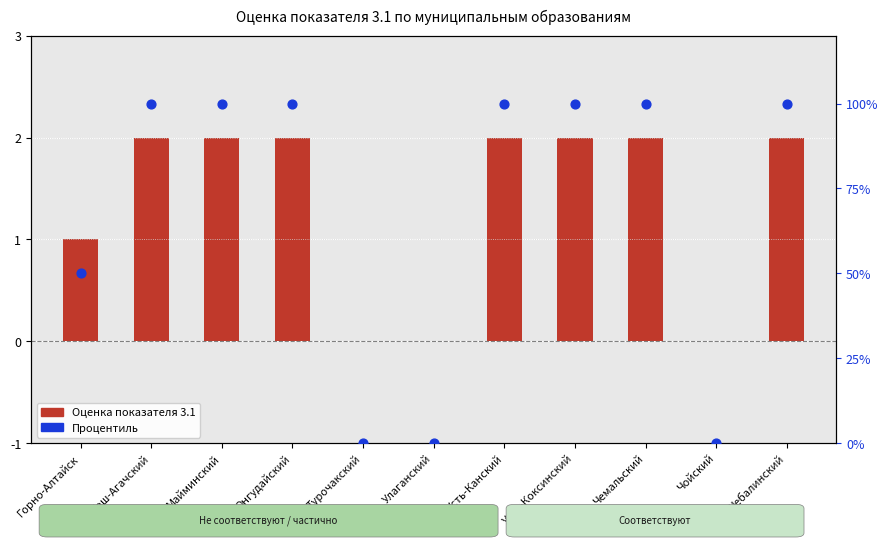

Approximately how many times larger is the value at Усть-Канский compared to Кош-Агачский?

1.0